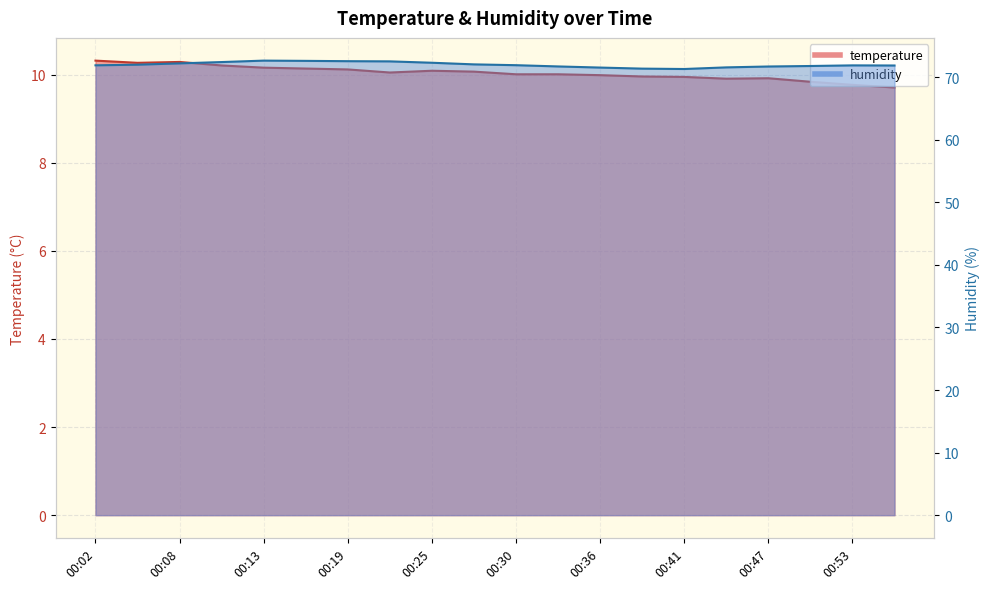

List the series in order of their overall mean, lowest first.

temperature, humidity